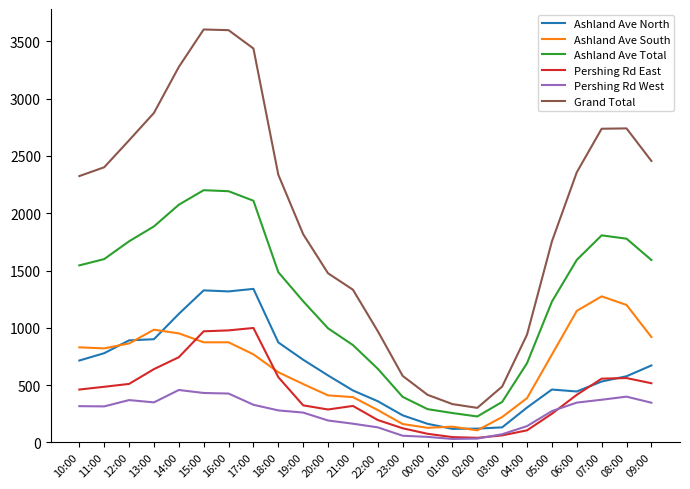

What position from the right is 06:00?

4